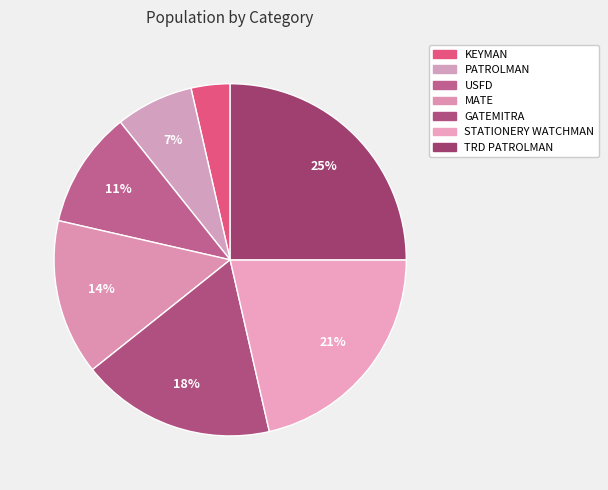

Does any single category account for the majority?

No